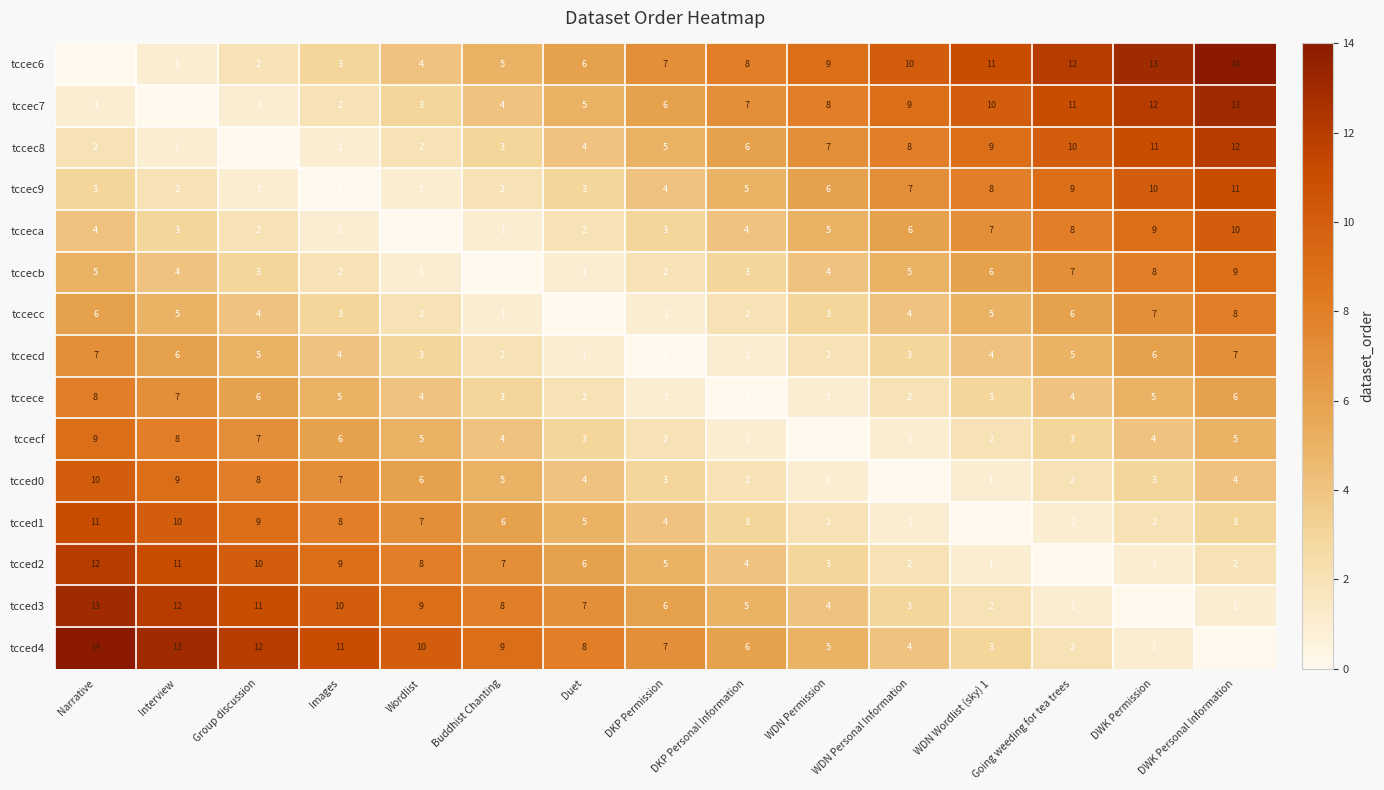

At which label does tccecd first exceed 4?

Narrative